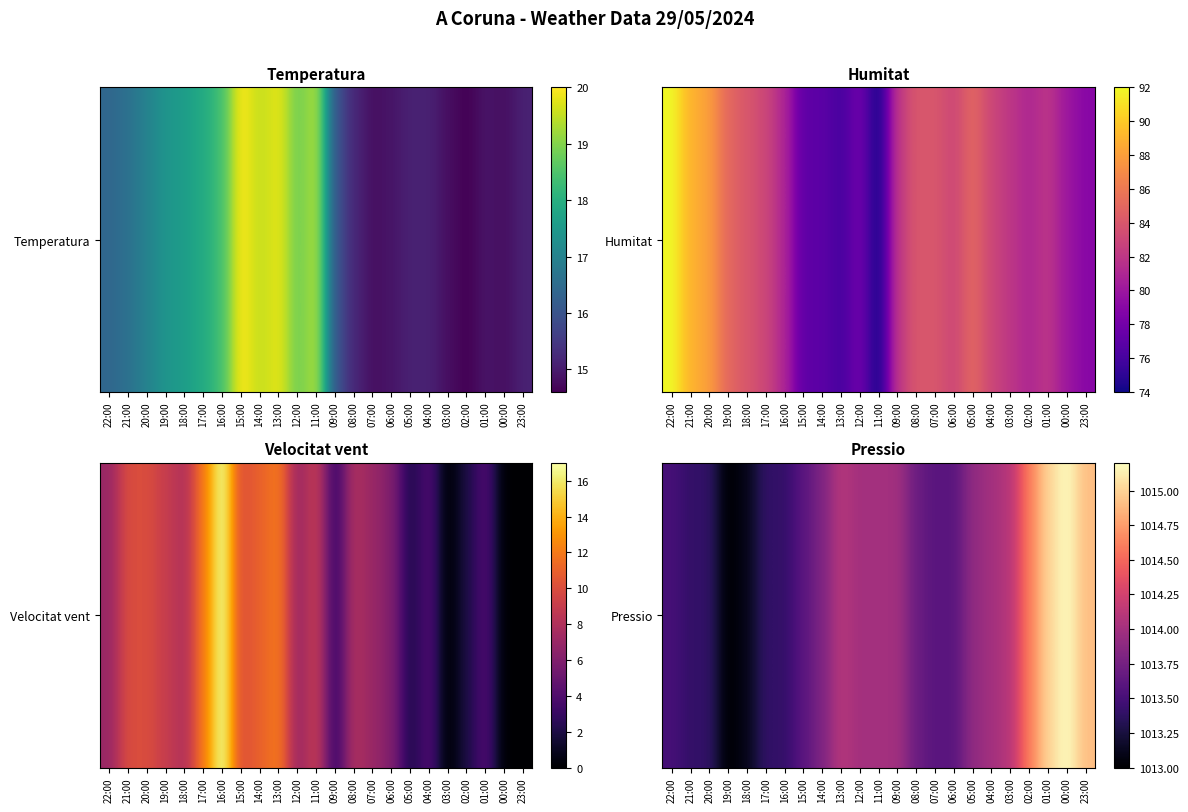

What is the ratio of the value at 13:00 to the value at 21:00?

1.0